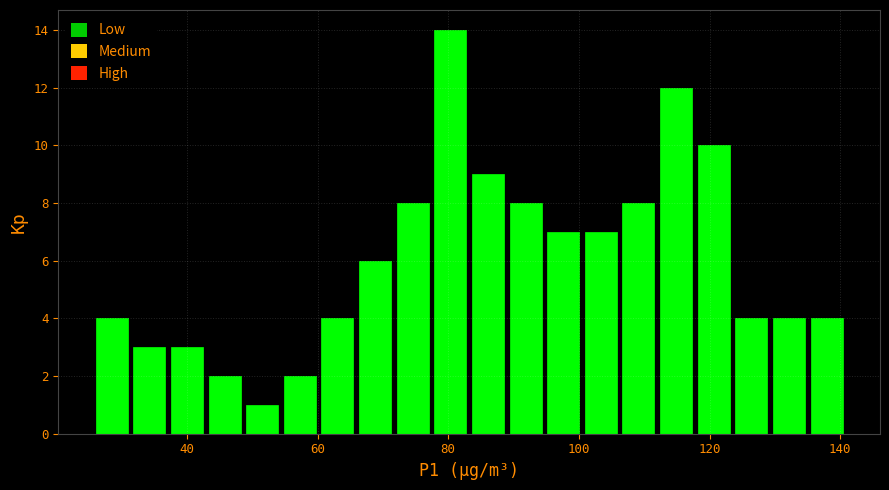

Around what value on the x-axis is the tallest bar? Give the approximate position of its centre, as read against the axis.

80